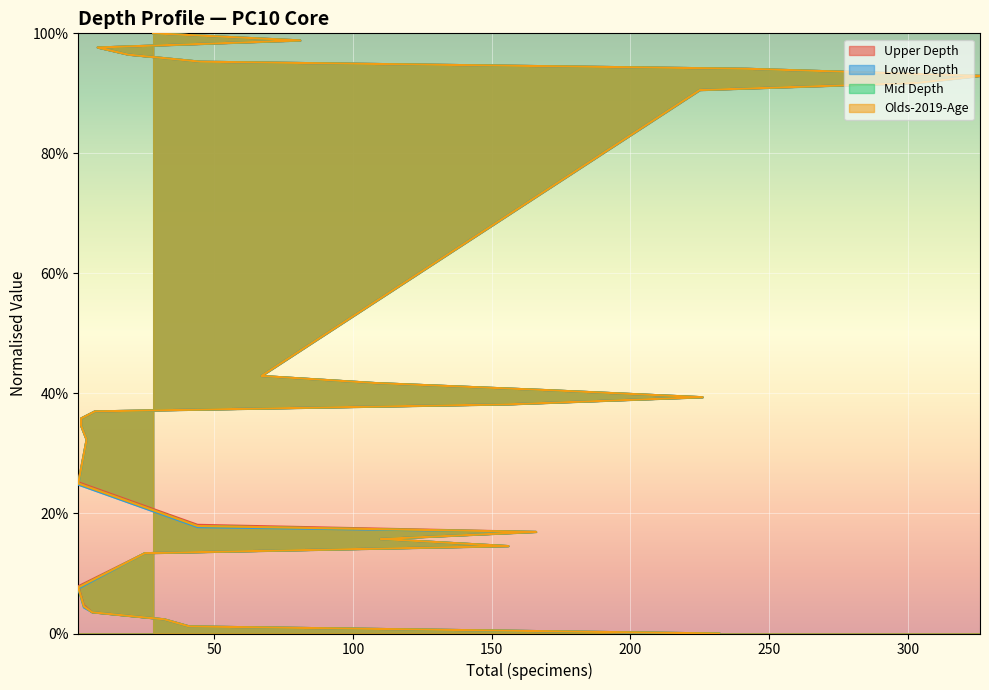

Which series has the largest range (max minus min)?

Upper Depth